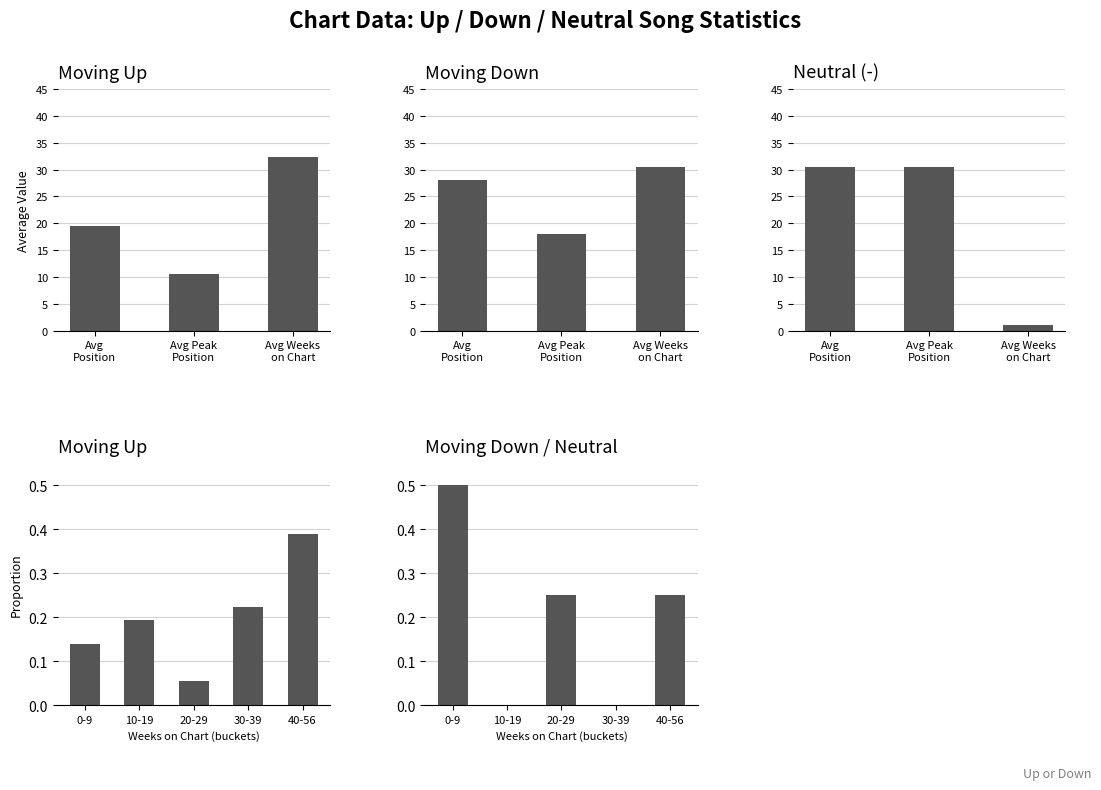

At 1, list the series in order from smallest to largest.

Avg Peak Position, Avg Position, Avg Weeks on Chart